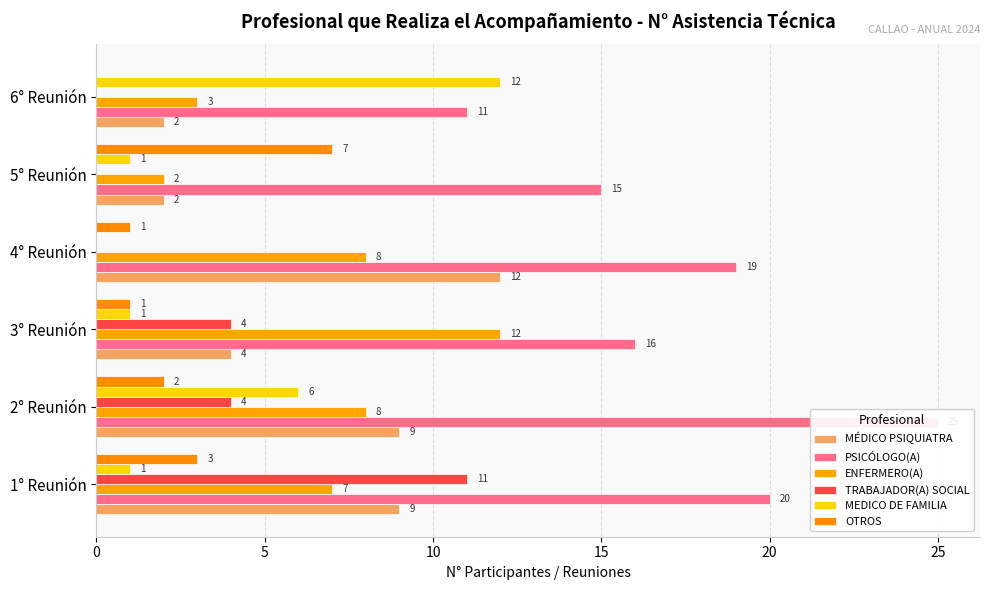

At how many categories does at least one series exceed 11?

6